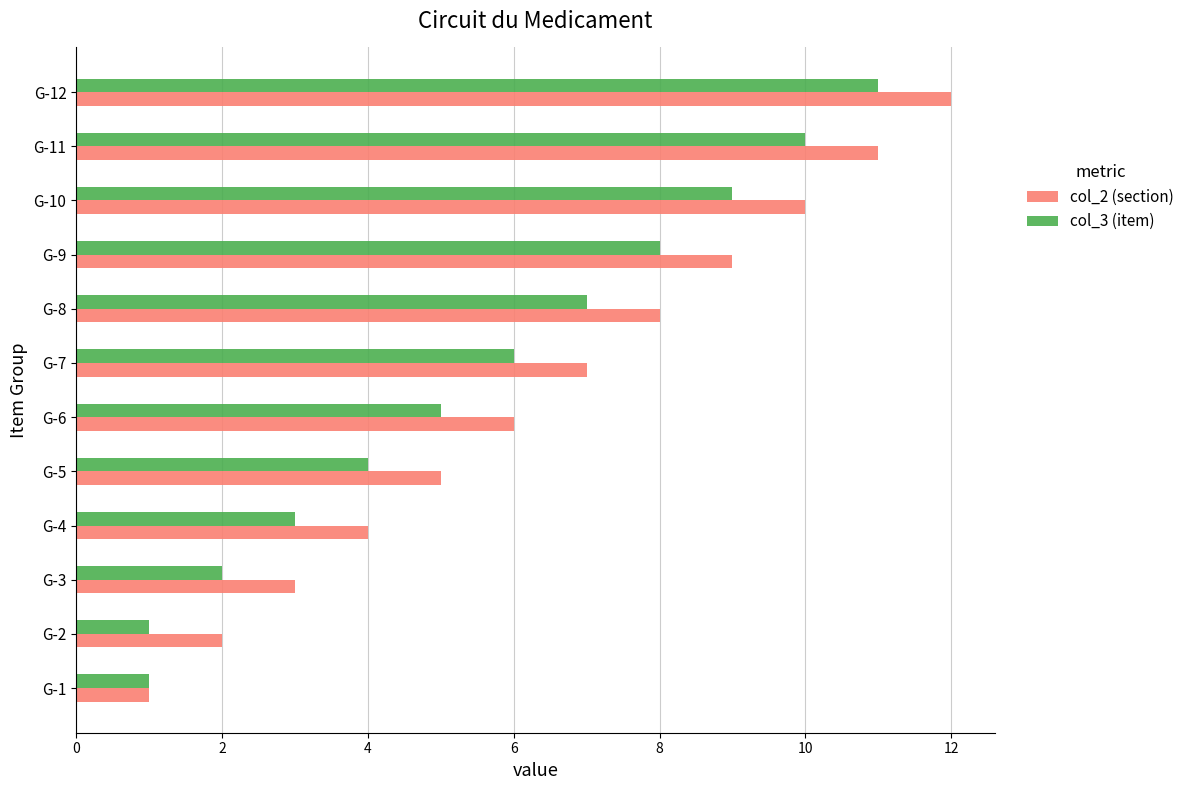

Is the value of col_3 (item) at G-3 greater than the value of col_2 (section) at G-6?

No